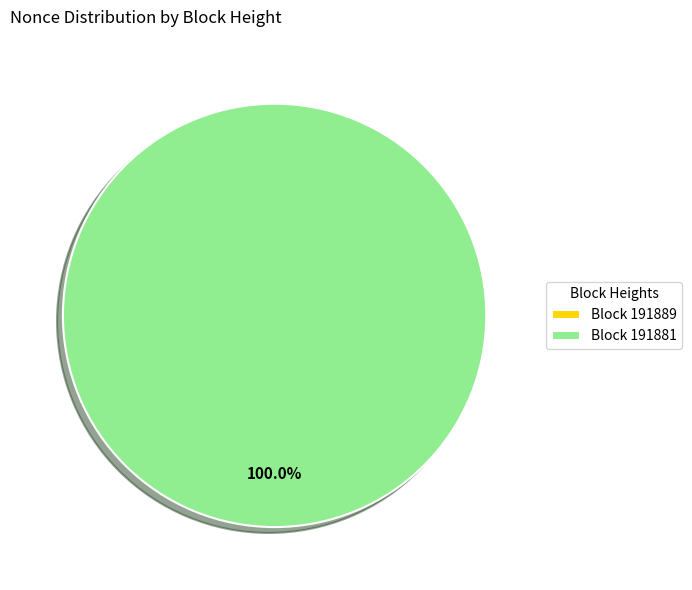

Combined, what portion of the pie is 191889 and 191881?

100.0%